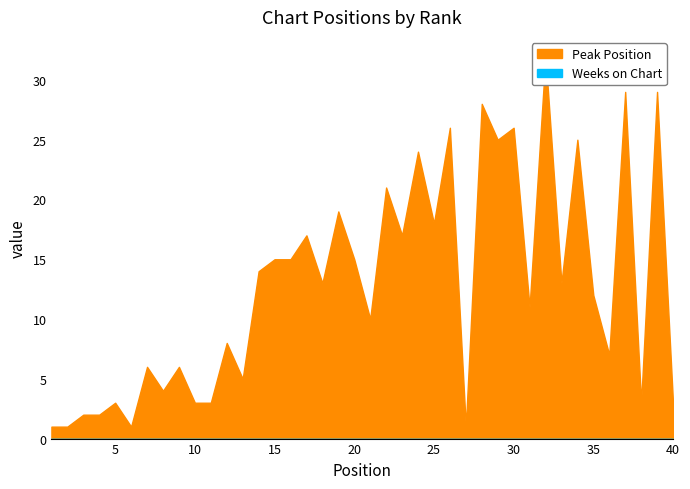

True or false: Peak Position and Weeks on Chart cross at least once.

False